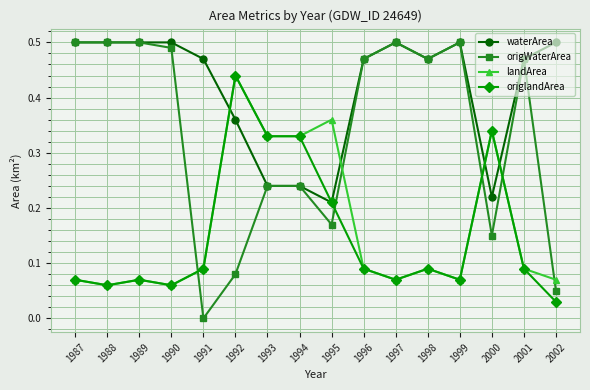

True or false: origWaterArea has more than 2 interior local peaks.

True